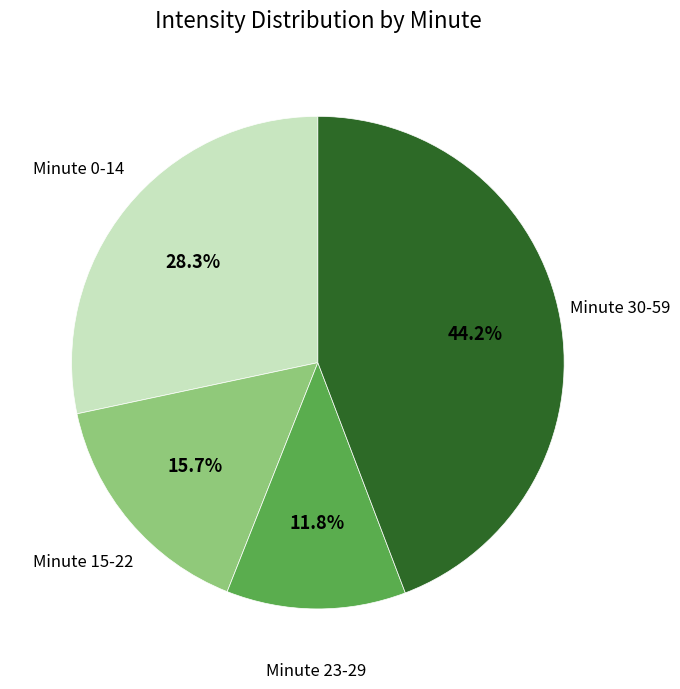

To the nearest percent, what is the difference between the largest and smallest slice percentages?

32%